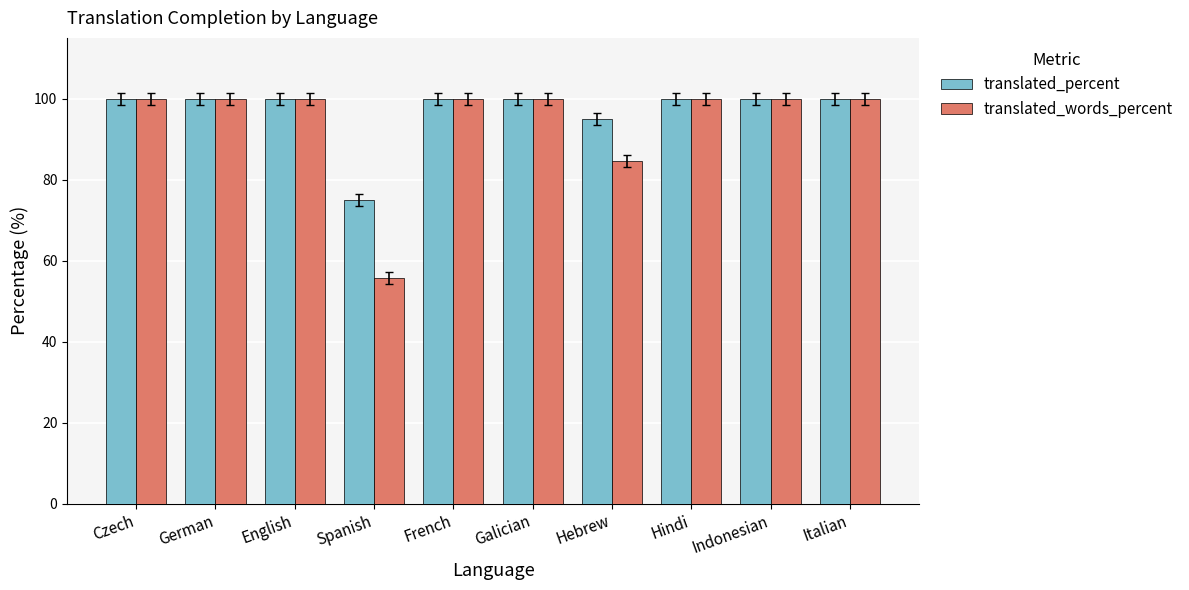

What is the label of the 6th bar from the left?

Galician